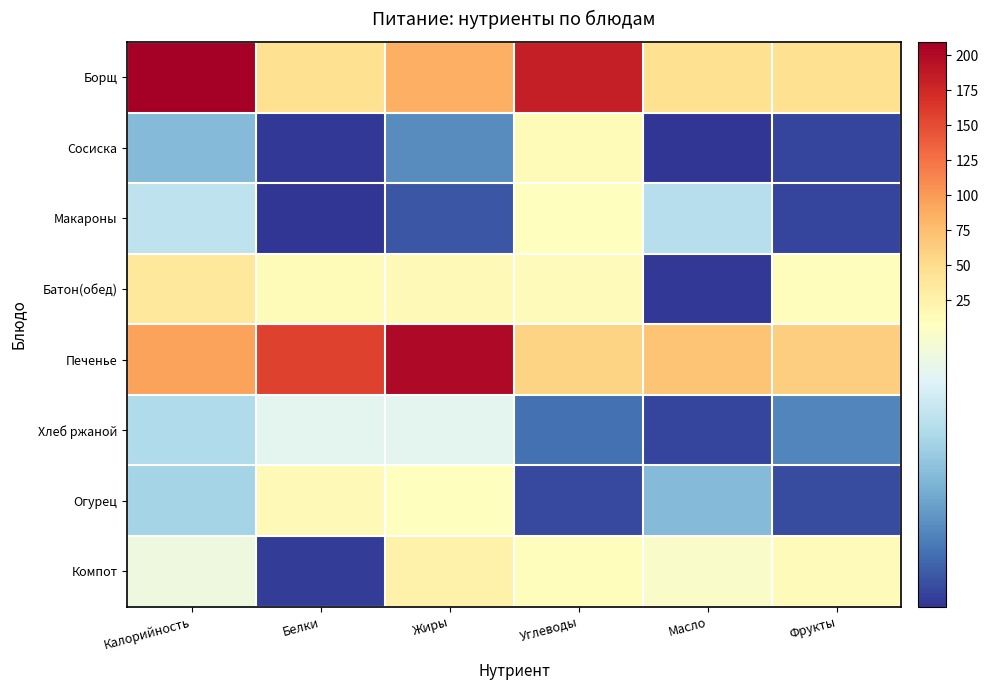

Reading left to right, extract all data points from this chart.

Борщ: Калорийность=209.7	Белки=46.8	Жиры=85.8	Углеводы=183.7	Масло=46.2	Фрукты=47.0
Сосиска: Калорийность=3.6	Белки=0.1	Жиры=2.2	Углеводы=12.7	Масло=0.1	Фрукты=0.4
Макароны: Калорийность=5.4	Белки=0.0	Жиры=0.8	Углеводы=9.3	Масло=5.1	Фрукты=0.4
Батон(обед): Калорийность=36.7	Белки=13.7	Жиры=15.4	Углеводы=12.2	Масло=0.1	Фрукты=9.8
Печенье: Калорийность=94.8	Белки=157.2	Жиры=201.4	Углеводы=57.2	Масло=69.6	Фрукты=63.0
Хлеб ржаной: Калорийность=4.9	Белки=6.6	Жиры=6.6	Углеводы=1.5	Масло=0.4	Фрукты=2.1
Огурец: Калорийность=4.6	Белки=14.3	Жиры=8.2	Углеводы=0.6	Масло=3.7	Фрукты=0.6
Компот: Калорийность=7.0	Белки=0.2	Жиры=26.5	Углеводы=10.3	Масло=7.7	Фрукты=11.7